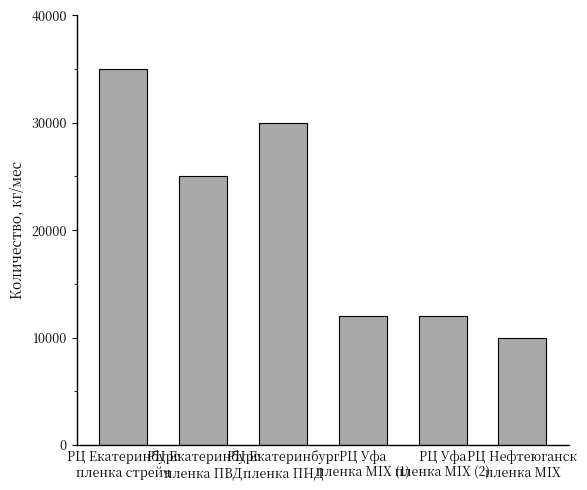

What is the difference between the maximum and minimum values?

25000